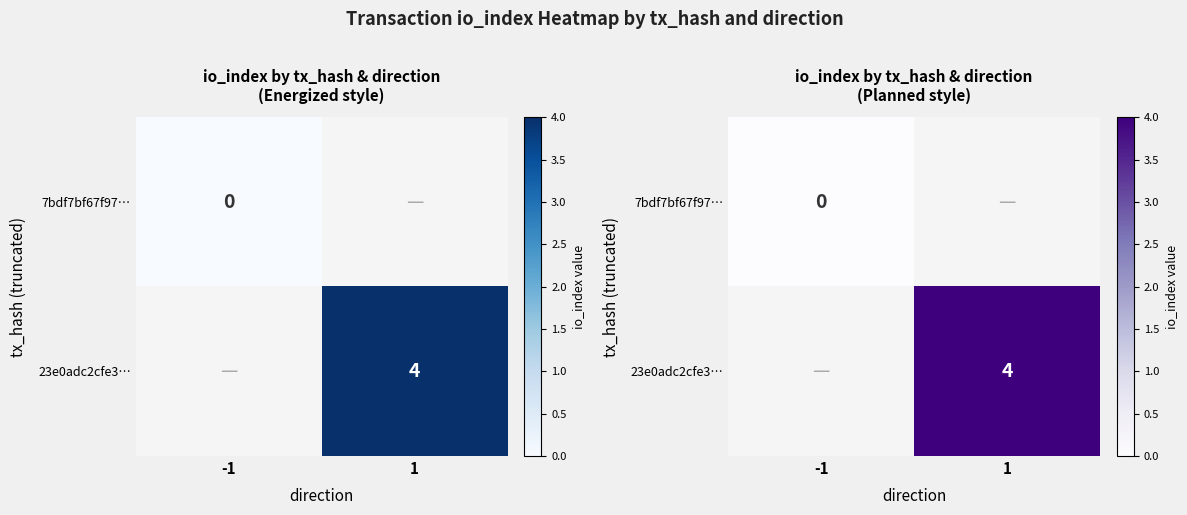

How many distinct data groups are displayed?

2